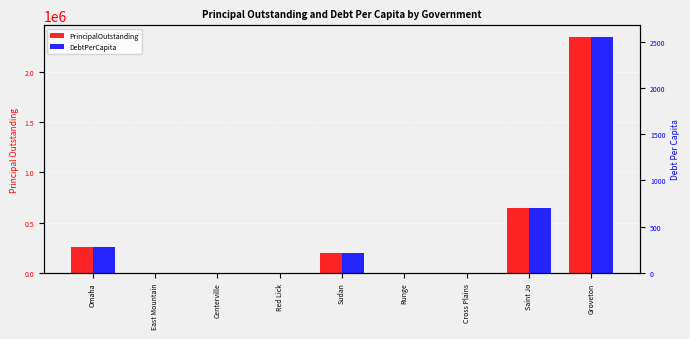

Are the bars horizontal?

No